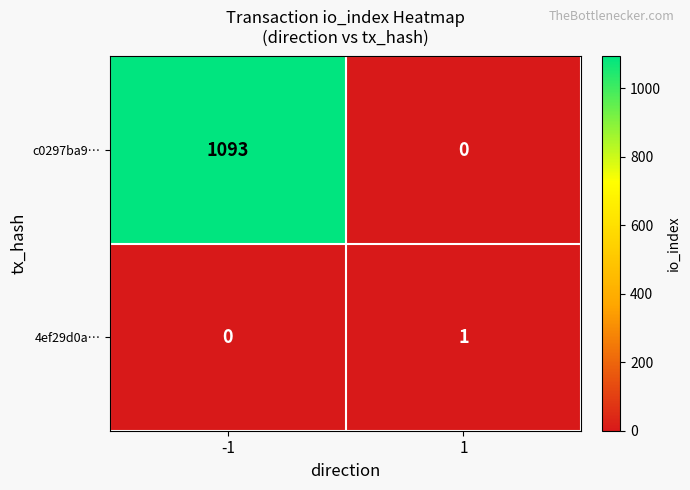

Which series has the largest total across all categories?

c0297ba9…